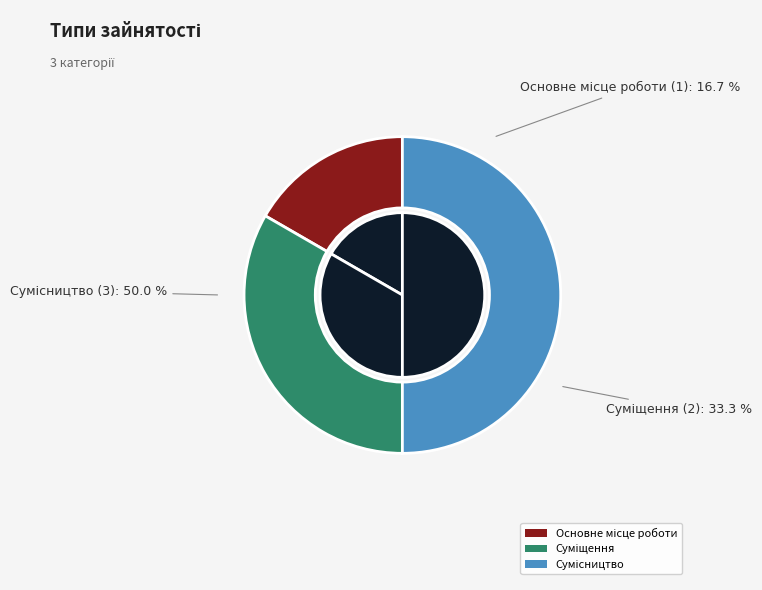

Rank the categories by value from highest to lowest.

Сумісництво, Суміщення, Основне місце роботи